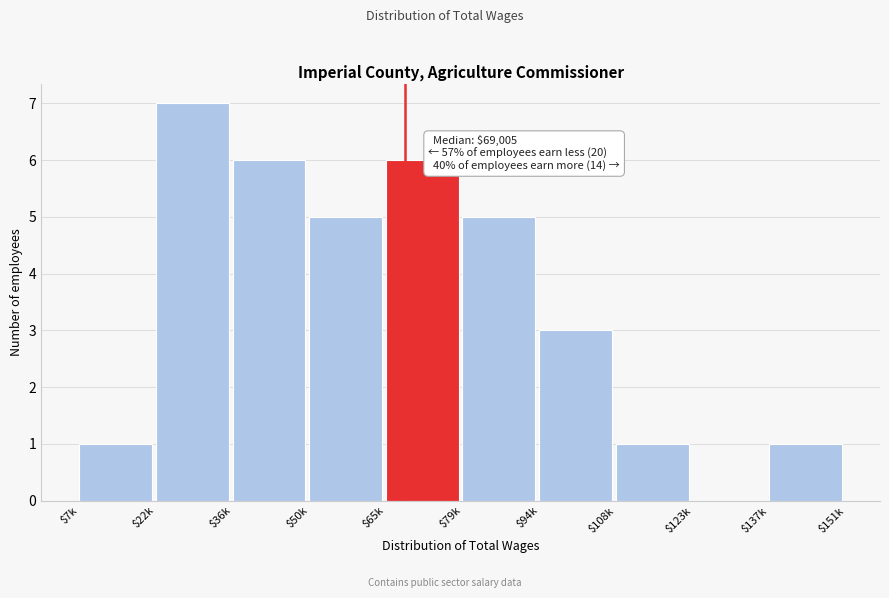

What is the approximate value at $79k?

5